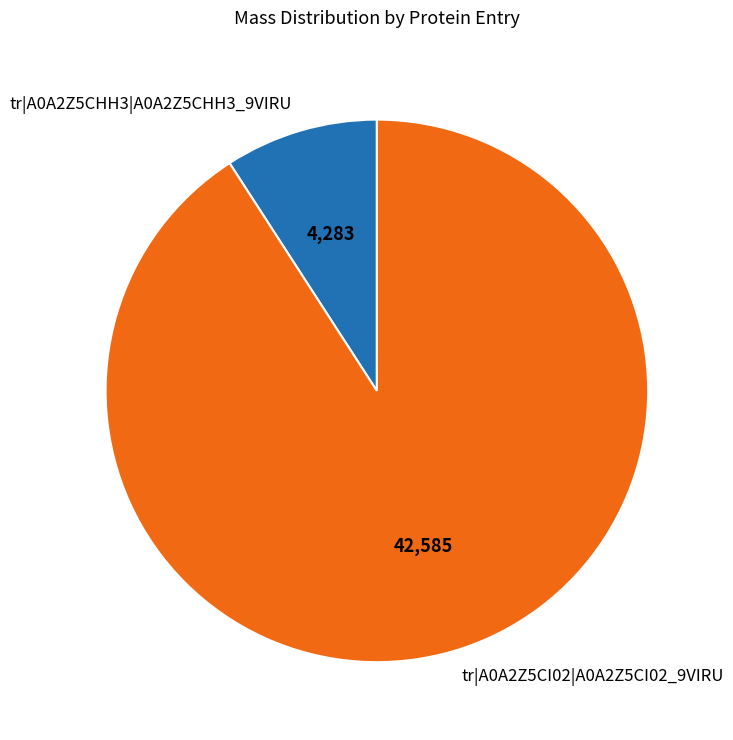

What is the majority slice?

tr|A0A2Z5CI02|A0A2Z5CI02_9VIRU